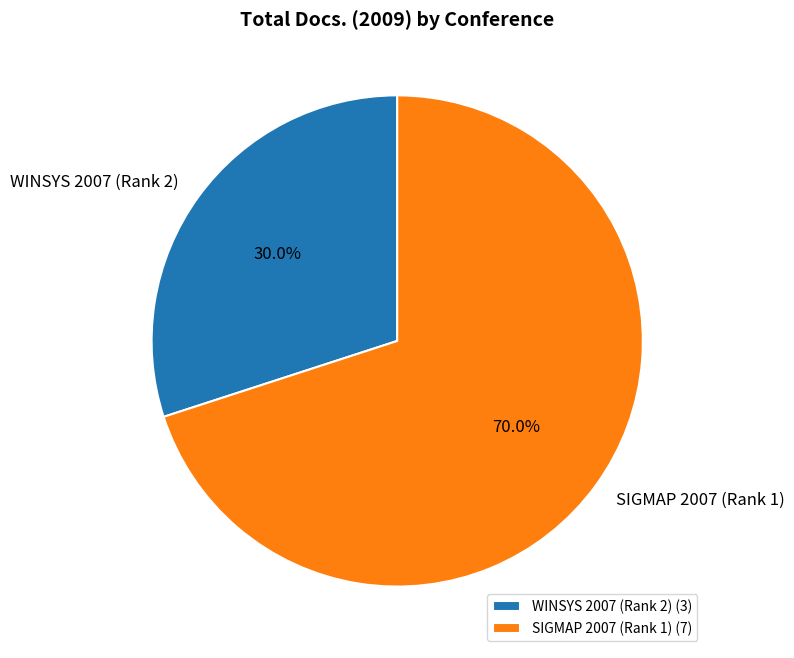

Which category has the biggest portion of the pie?

SIGMAP 2007 (Rank 1)